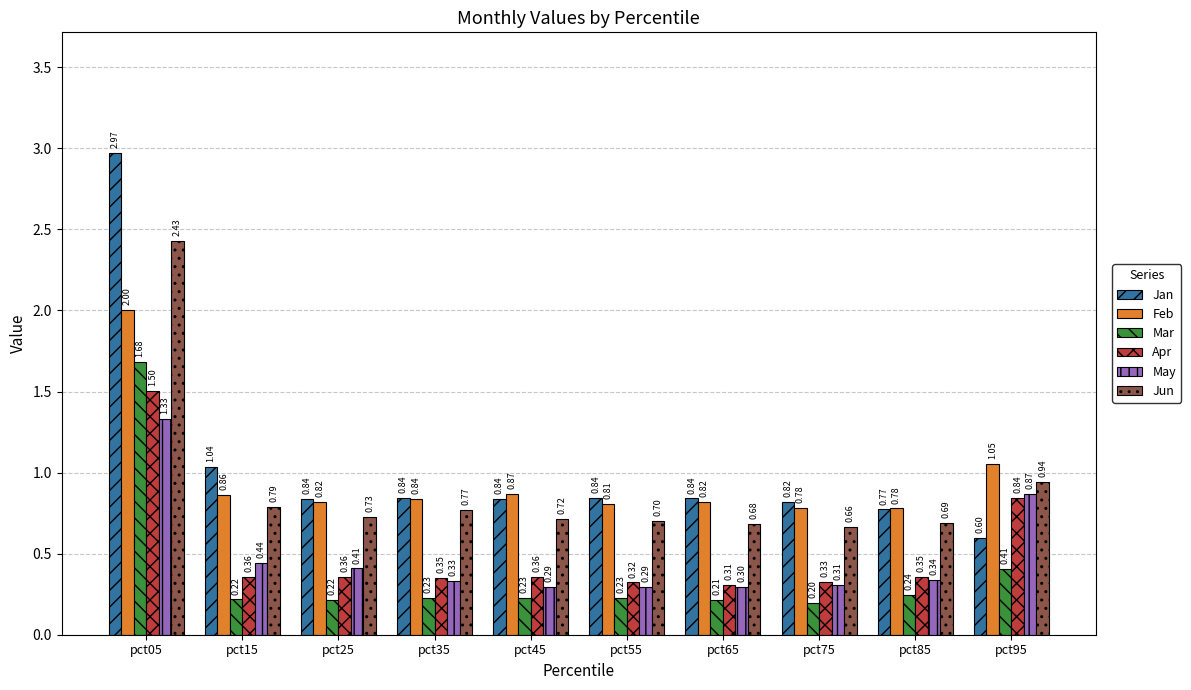

At which category is the sum across all series the highest?

pct05